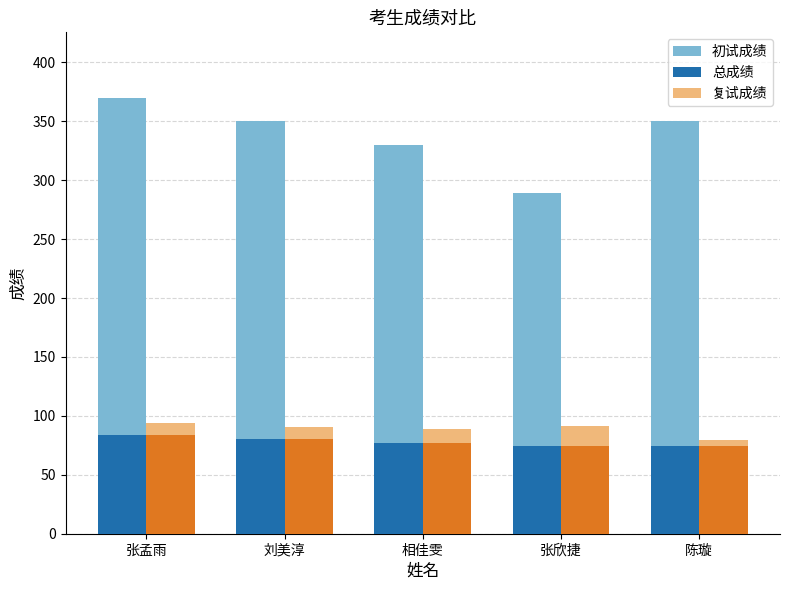

What is the spread (max minus min) of values at 张欣捷?

214.3